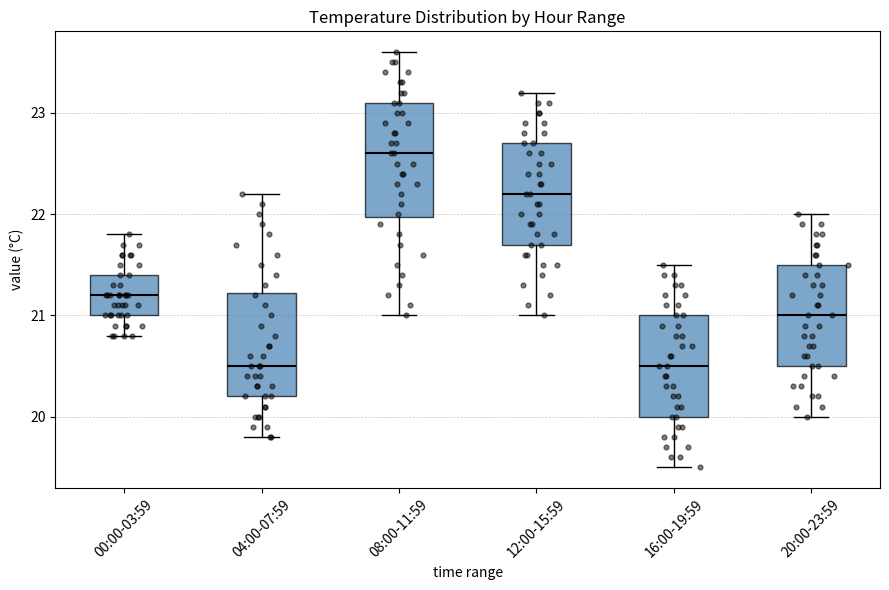

Reading left to right, transcribe this box plot: for each box, give where its median line is, the range the box spans, and where its two whiskers end, as read against the y-axis. The values are not printed on the chart, so give them approximately, as read against the axis.

00:00-03:59: median 21.2, box 21.0 to 21.4, whiskers 20.8 to 21.8
04:00-07:59: median 20.5, box 20.2 to 21.2, whiskers 19.8 to 22.2
08:00-11:59: median 22.6, box 22.0 to 23.1, whiskers 21.0 to 23.6
12:00-15:59: median 22.2, box 21.7 to 22.7, whiskers 21.0 to 23.2
16:00-19:59: median 20.5, box 20.0 to 21.0, whiskers 19.5 to 21.5
20:00-23:59: median 21.0, box 20.5 to 21.5, whiskers 20.0 to 22.0